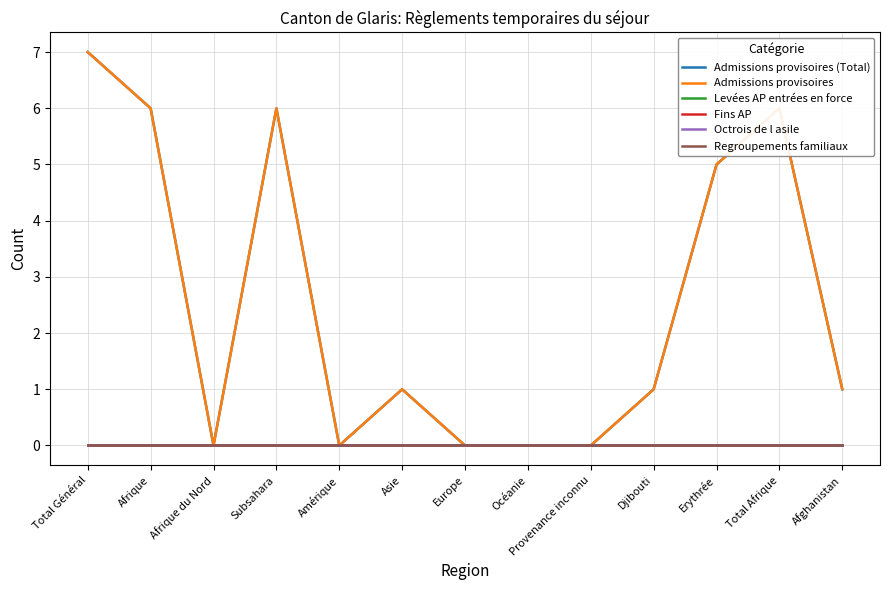

List the labels in order of Regroupements familiaux value, smallest first.

Total Général, Afrique, Afrique du Nord, Subsahara, Amérique, Asie, Europe, Océanie, Provenance inconnu, Djibouti, Erythrée, Total Afrique, Afghanistan